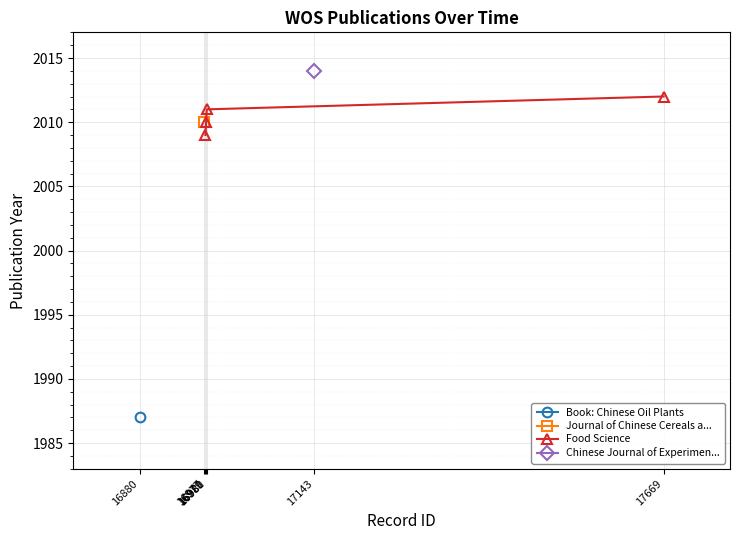

What is the value of the Food Science point at the 2nd from the left?

2010